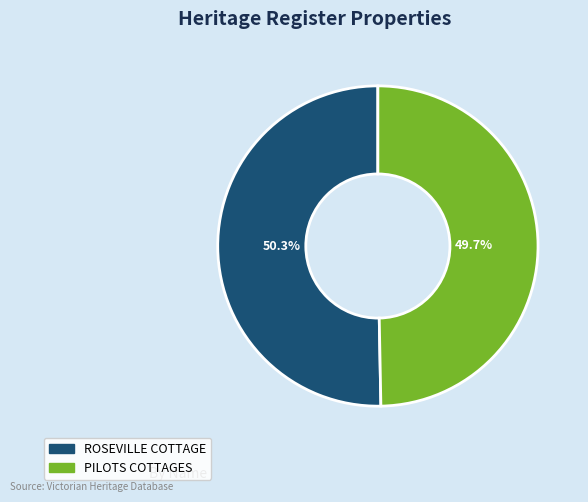

To the nearest percent, what percentage of the pie is PILOTS COTTAGES?

50%